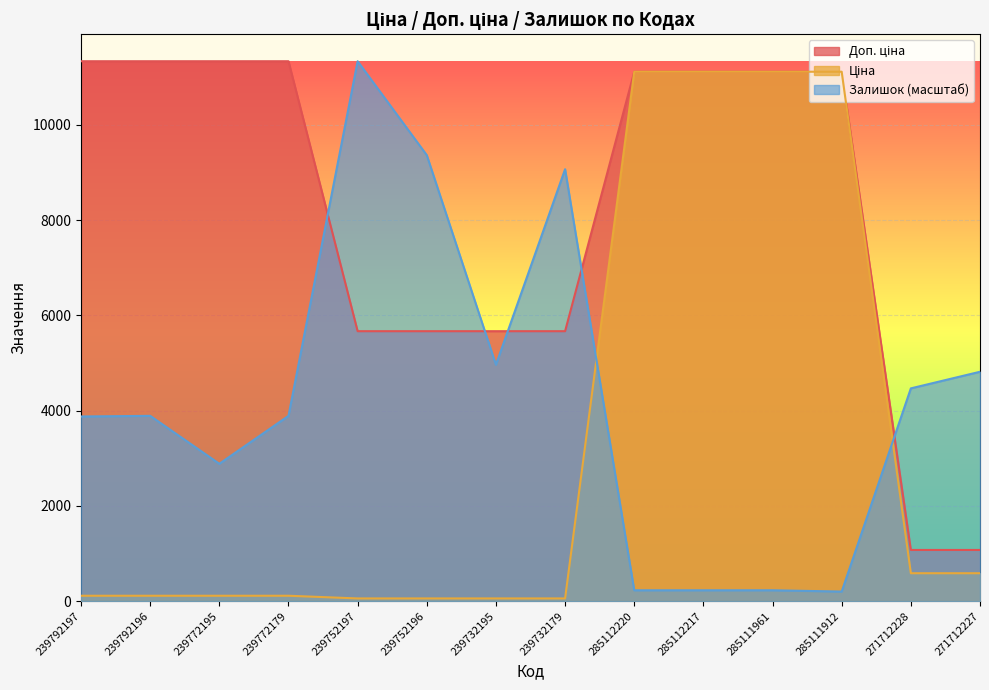

The Залишок series shows 4466.5 at 271712228. True or false?

True